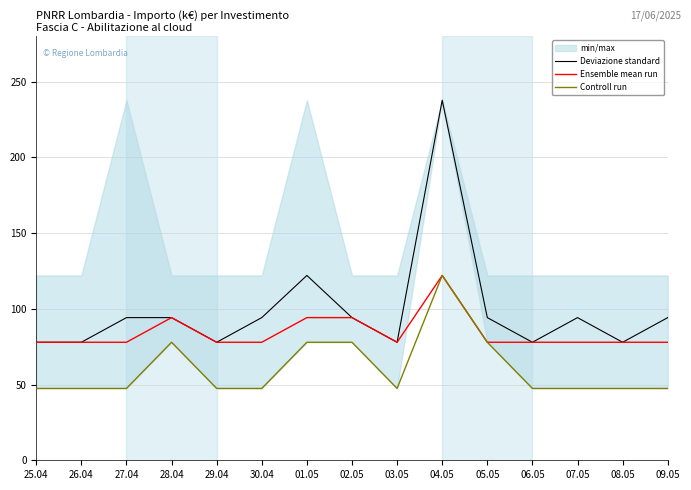

At which category does the chart reach its peak across all series?

04.05